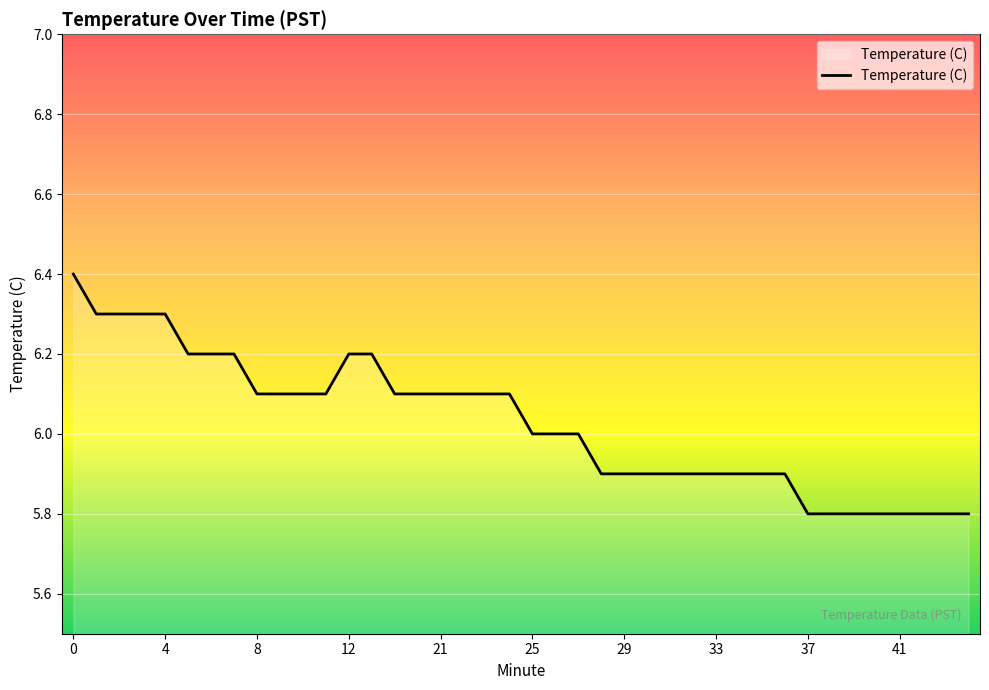

What is the smallest value displayed?

5.8